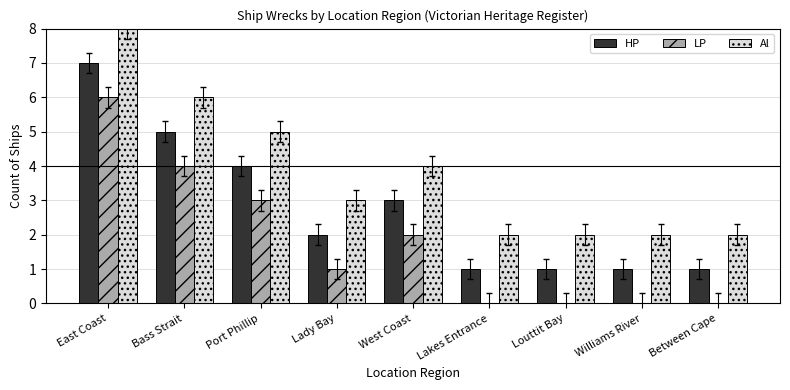

What is the highest value of the Al series?

8